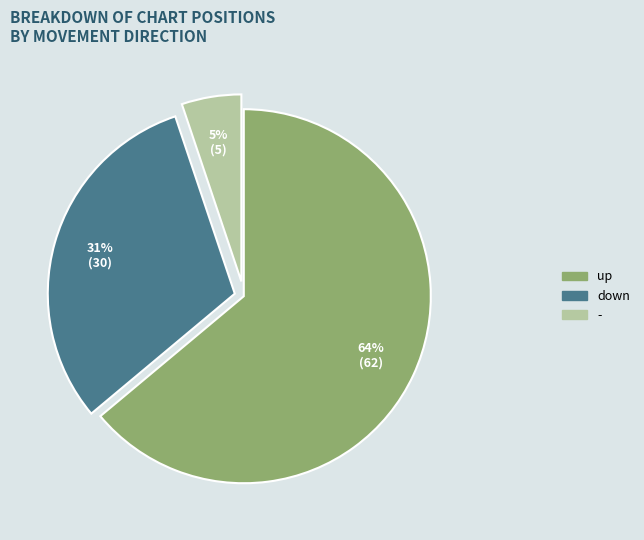

To the nearest percent, what is the difference between the - and up slice percentages?

59%